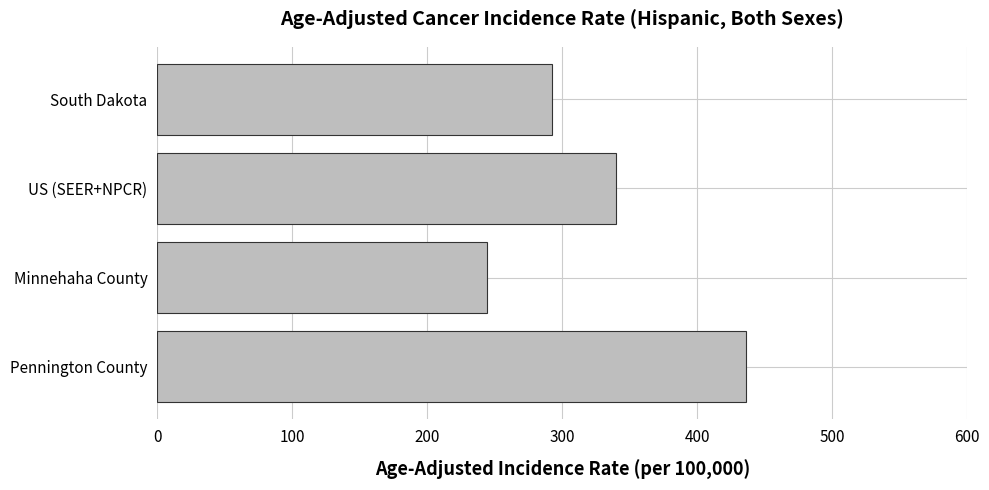

Does the chart contain any negative values?

No